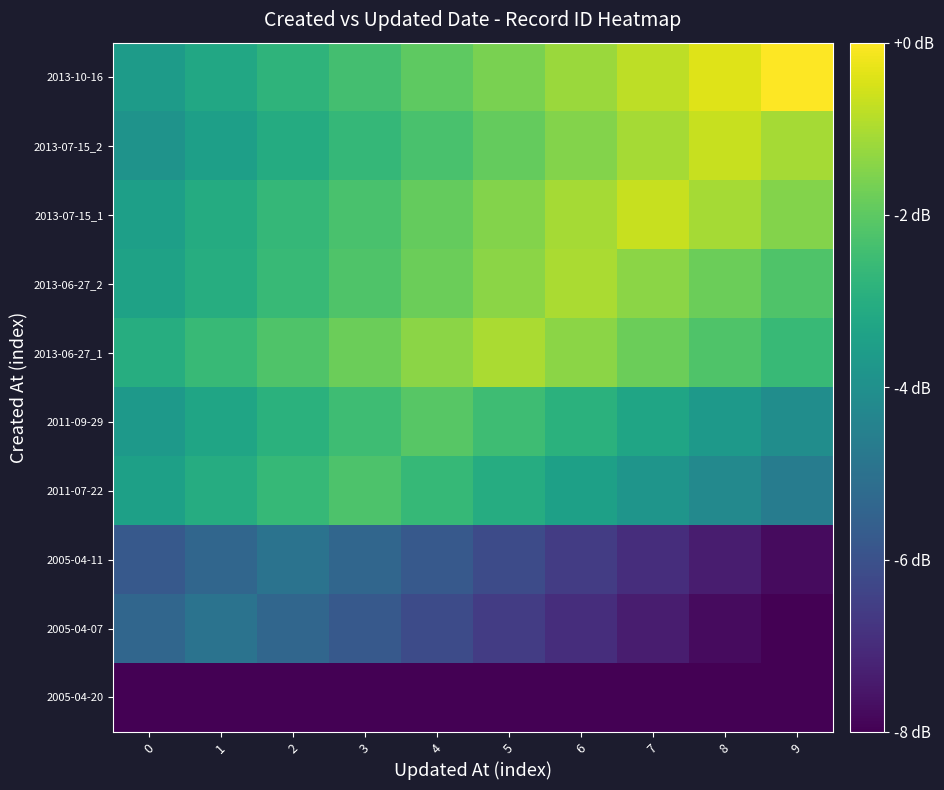

Reading left to right, list all the values displayed in this chart.

2005-04-20: 0=-8.0	1=-8.4	2=-8.8	3=-9.2	4=-9.6	5=-10.0	6=-10.4	7=-10.8	8=-11.2	9=-11.6
2005-04-07: 0=-5.4	1=-5.0	2=-5.4	3=-5.8	4=-6.2	5=-6.6	6=-7.0	7=-7.4	8=-7.8	9=-8.2
2005-04-11: 0=-5.8	1=-5.4	2=-5.0	3=-5.4	4=-5.8	5=-6.2	6=-6.6	7=-7.0	8=-7.4	9=-7.8
2011-07-22: 0=-3.4	1=-3.0	2=-2.6	3=-2.2	4=-2.6	5=-3.0	6=-3.4	7=-3.8	8=-4.2	9=-4.6
2011-09-29: 0=-3.7	1=-3.3	2=-2.9	3=-2.5	4=-2.1	5=-2.5	6=-2.9	7=-3.3	8=-3.7	9=-4.1
2013-06-27_1: 0=-3.0	1=-2.6	2=-2.2	3=-1.8	4=-1.4	5=-1.0	6=-1.4	7=-1.8	8=-2.2	9=-2.6
2013-06-27_2: 0=-3.4	1=-3.0	2=-2.6	3=-2.2	4=-1.8	5=-1.4	6=-1.0	7=-1.4	8=-1.8	9=-2.2
2013-07-15_1: 0=-3.5	1=-3.1	2=-2.7	3=-2.3	4=-1.9	5=-1.5	6=-1.1	7=-0.7	8=-1.1	9=-1.5
2013-07-15_2: 0=-3.9	1=-3.5	2=-3.1	3=-2.7	4=-2.3	5=-1.9	6=-1.5	7=-1.1	8=-0.7	9=-1.1
2013-10-16: 0=-3.6	1=-3.2	2=-2.8	3=-2.4	4=-2.0	5=-1.6	6=-1.2	7=-0.8	8=-0.4	9=0.0